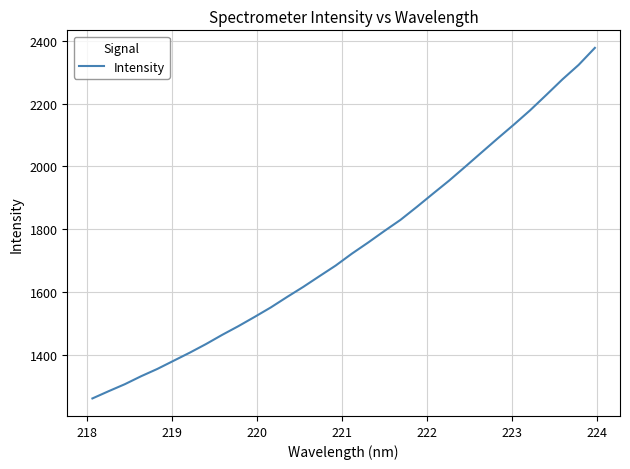

What is the greatest value displayed?

2378.1